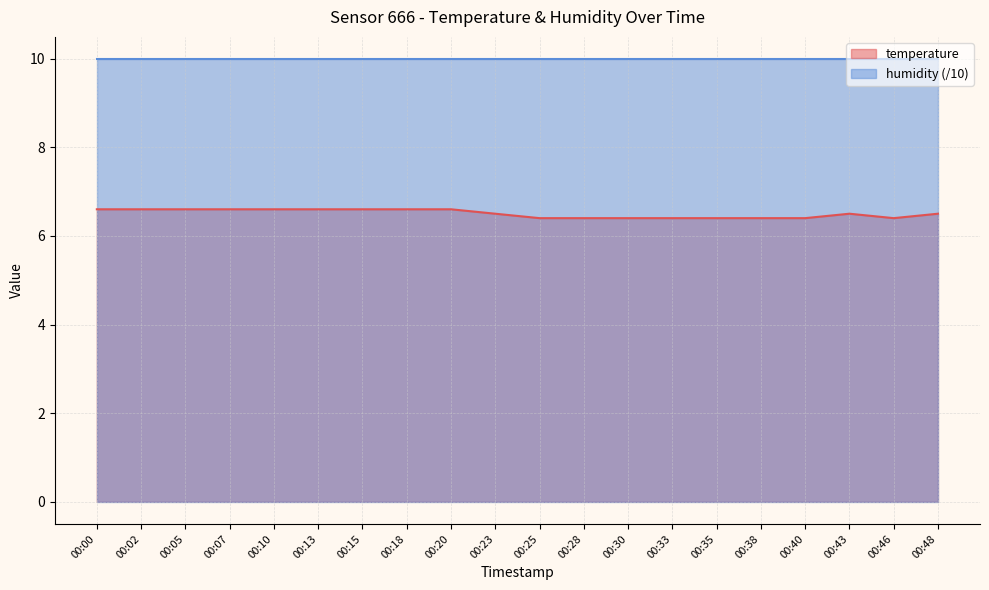

What is the greatest value displayed?

10.0